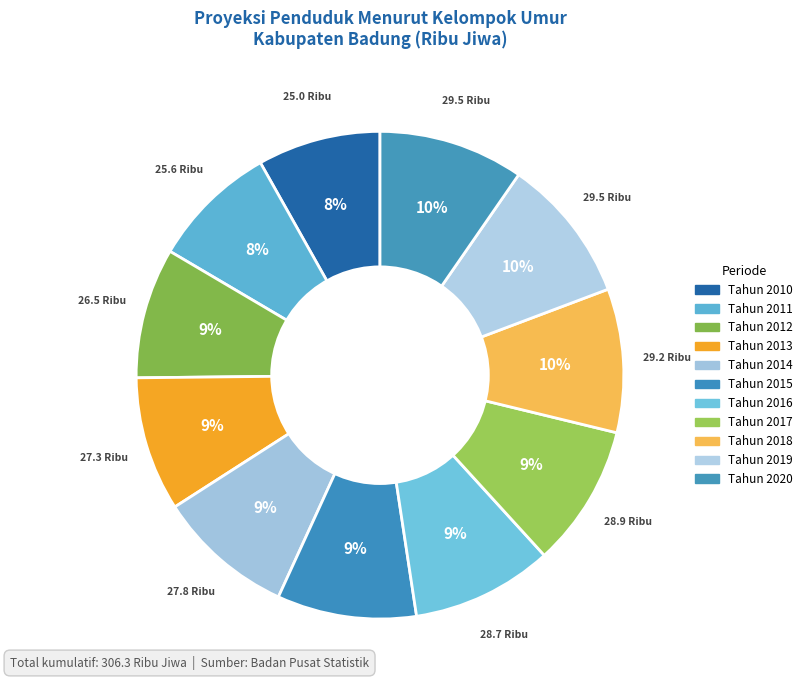

True or false: Tahun 2018 accounts for 23% of the total.

False